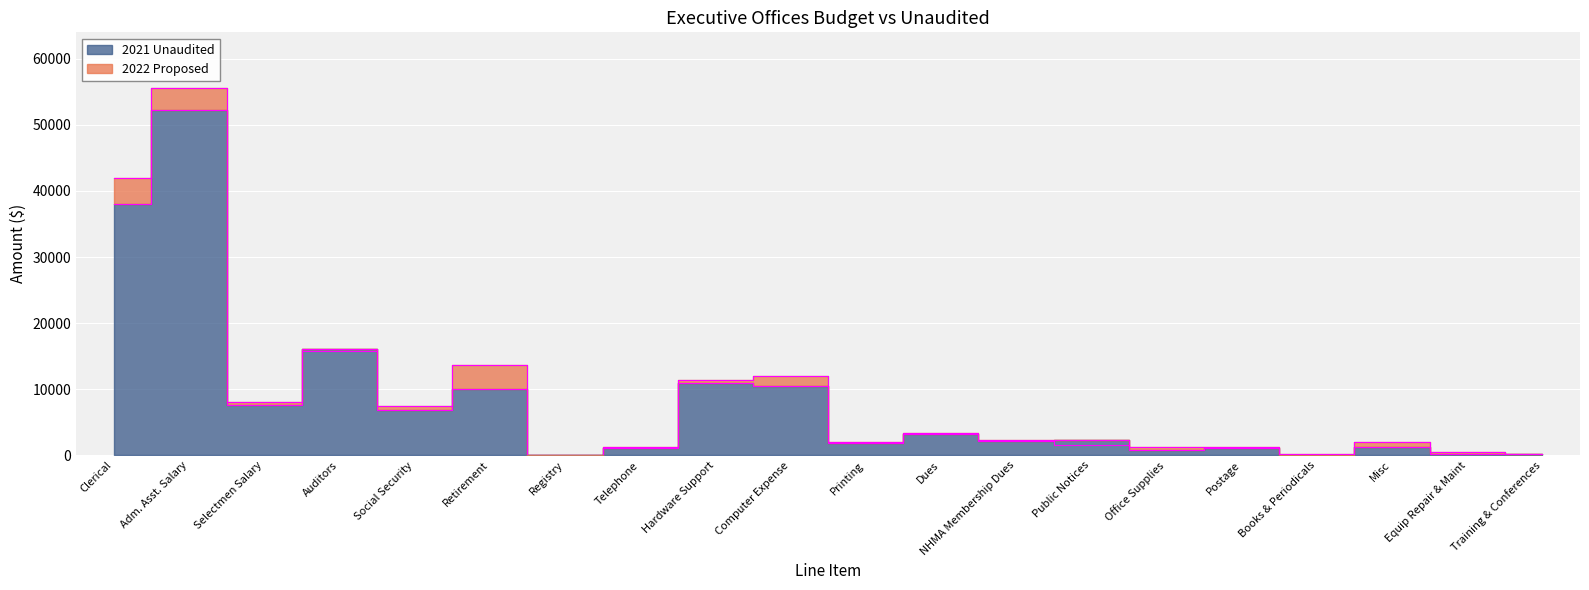

What is the total value across all series at Computer Expense?

22491.4